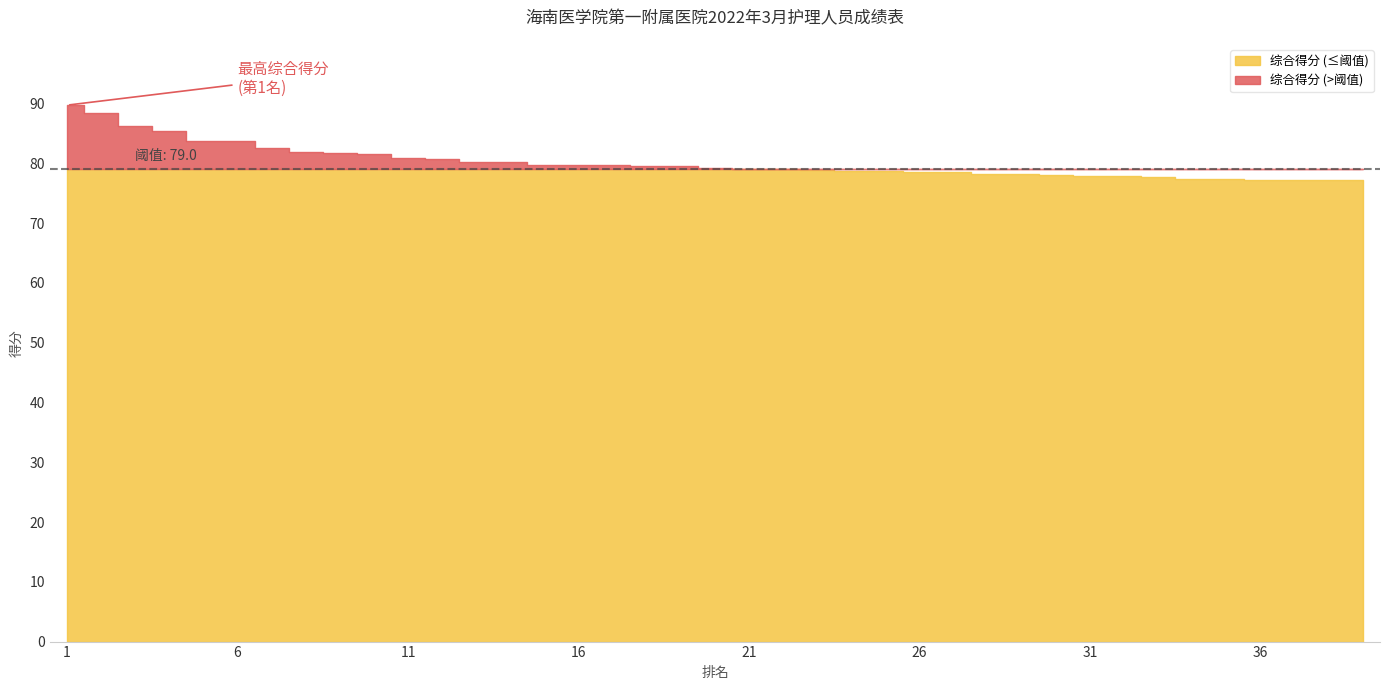

What is the value of the 综合得分 point at the 35th from the left?

77.3